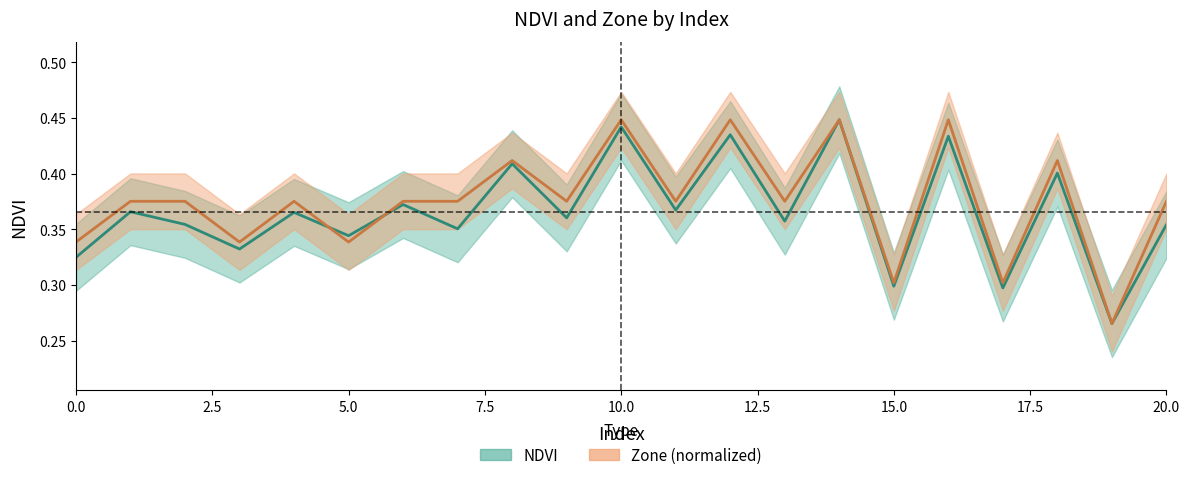

Where is Zone nearest to the value 0?

19